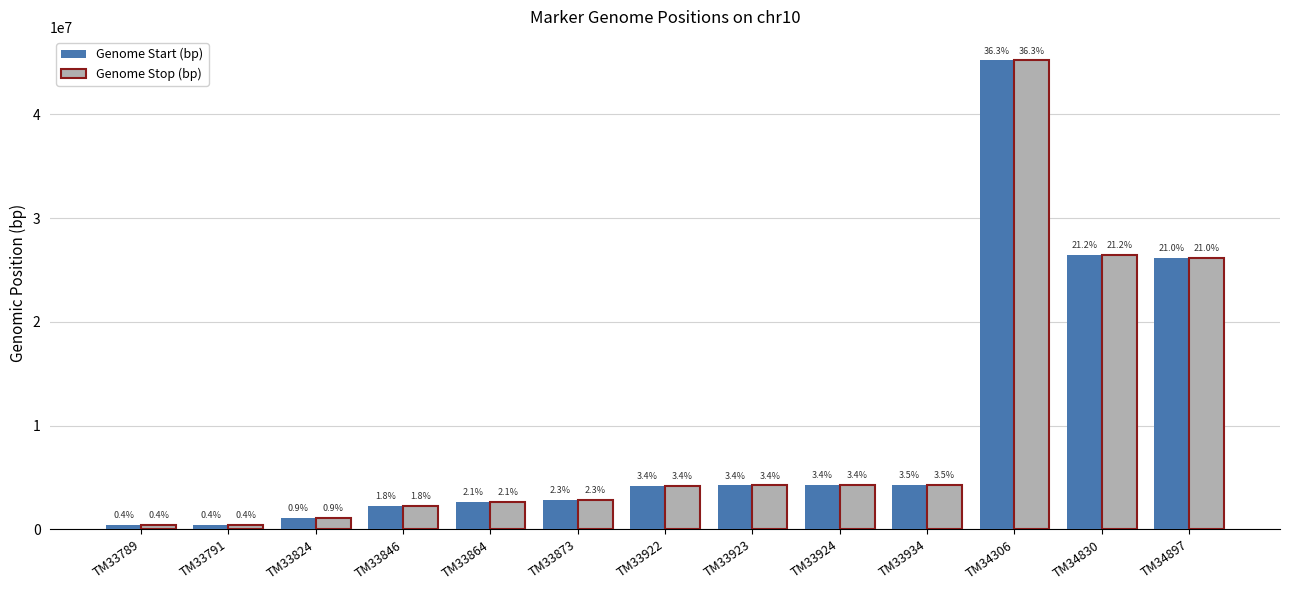

Which series changed the most between TM33873 and TM33924?

Genome Start (bp)